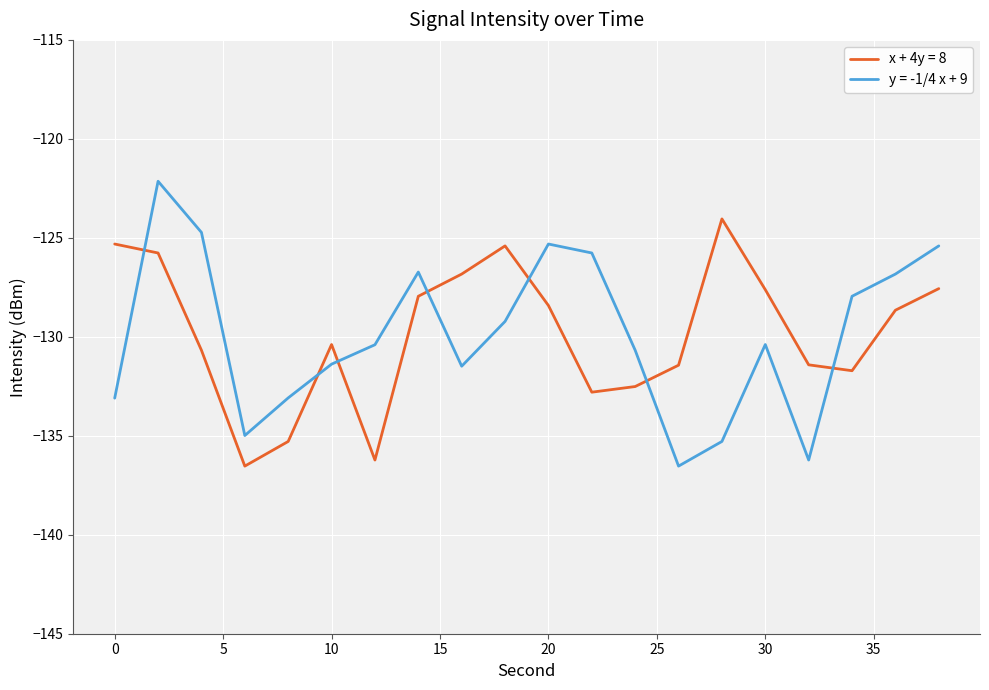

What is the maximum value shown in the chart?

-122.1